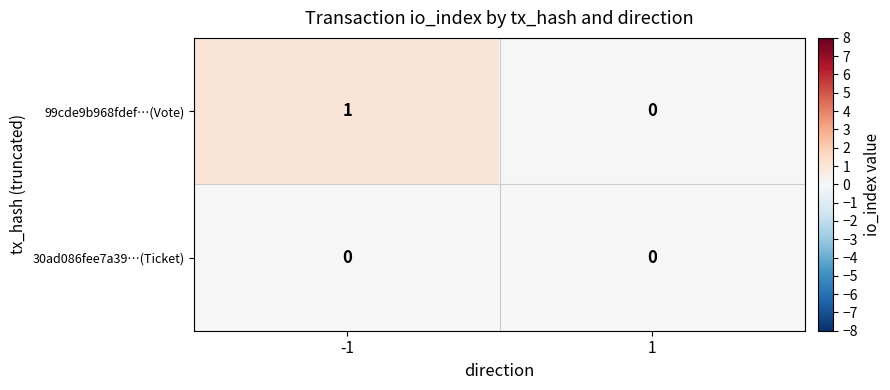

Is it true that 30ad086fee7a39…(Ticket) equals 0 at -1?

True